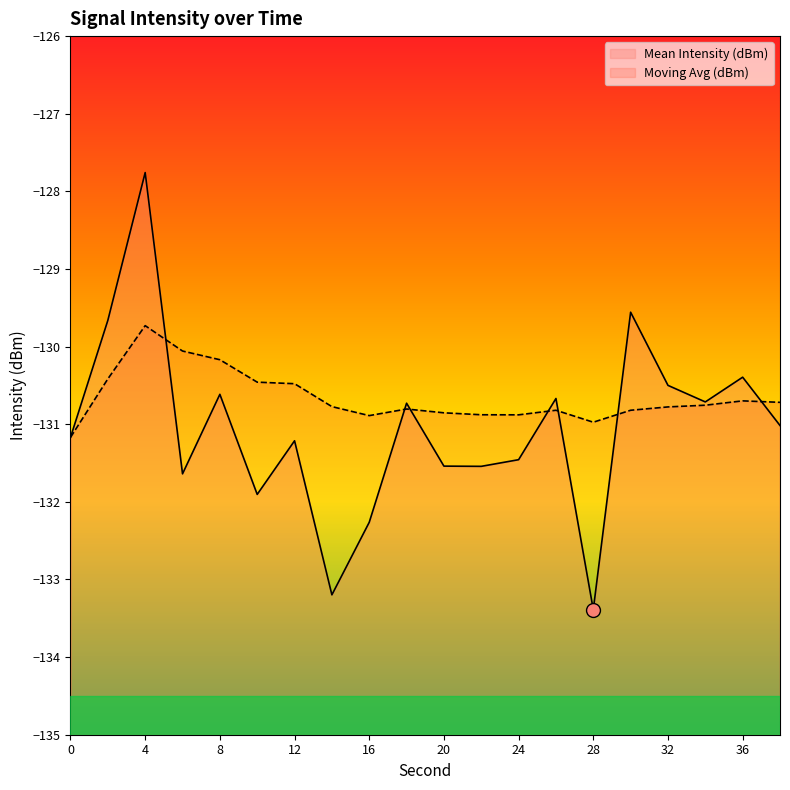

Reading right to left, list all the values displayed in this chart.

Mean Intensity (dBm): -131.0	-130.4	-130.7	-130.5	-129.6	-133.4	-130.7	-131.5	-131.5	-131.5	-130.7	-132.3	-133.2	-131.2	-131.9	-130.6	-131.6	-127.8	-129.7	-131.2
Moving Avg (dBm): -130.7	-130.7	-130.8	-130.8	-130.8	-131.0	-130.8	-130.9	-130.9	-130.9	-130.8	-130.9	-130.8	-130.5	-130.5	-130.2	-130.1	-129.7	-130.4	-131.2